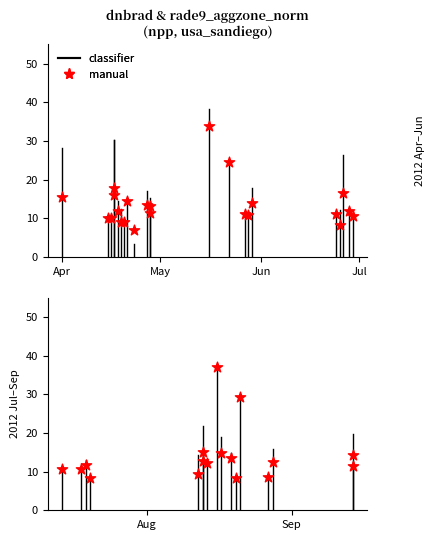

Is the value of dnbrad at 34 greater than the value of rade9_aggzone_norm at 38?

No